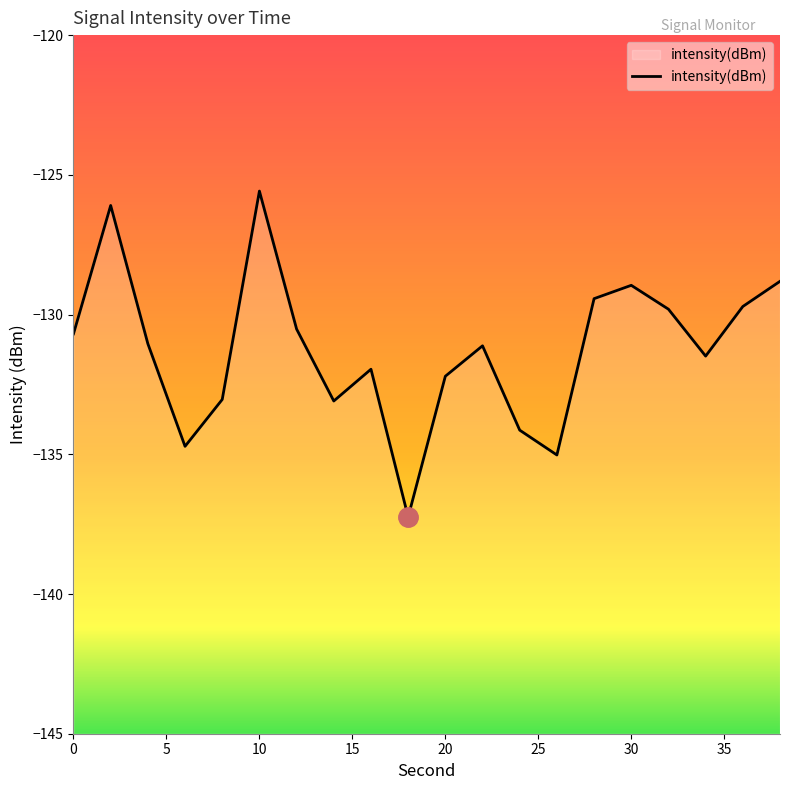

Between 32 and 8, which is larger?

32